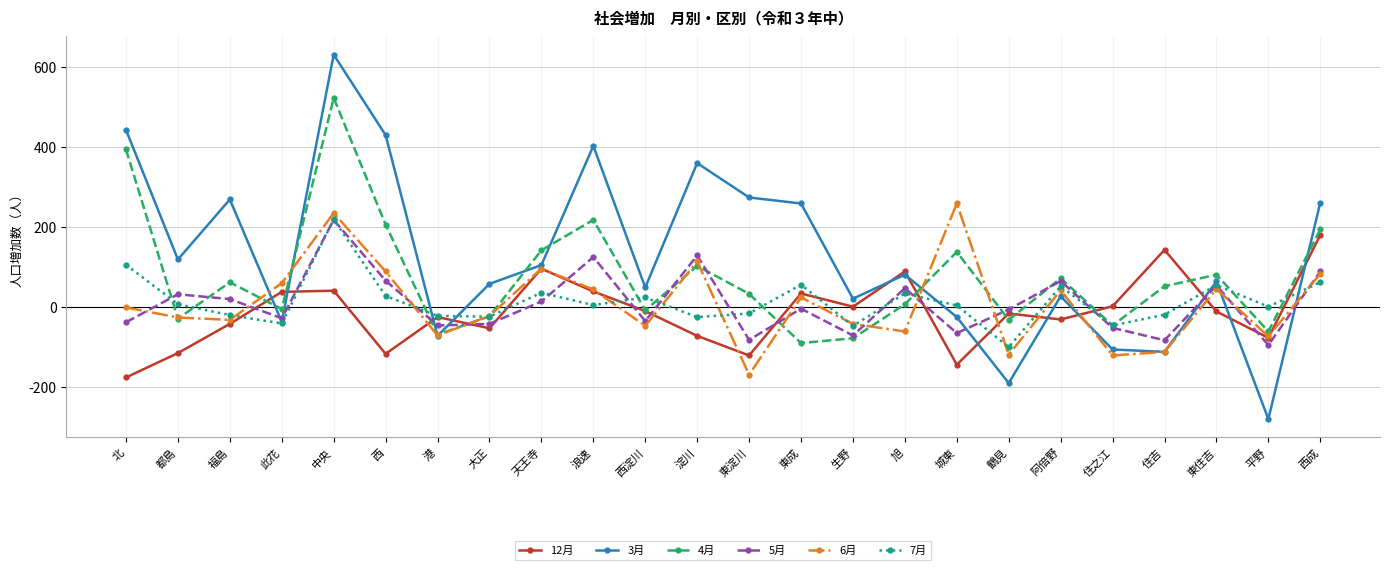

Which series has the largest range (max minus min)?

3月